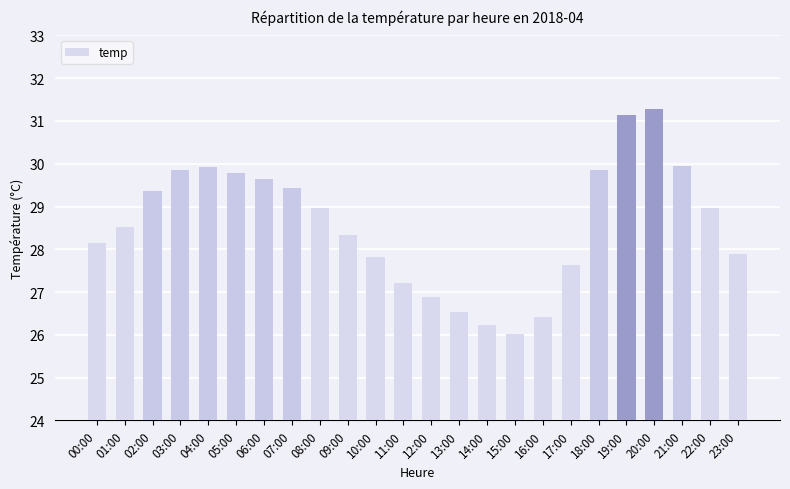

What is the label of the 16th bar from the right?

08:00